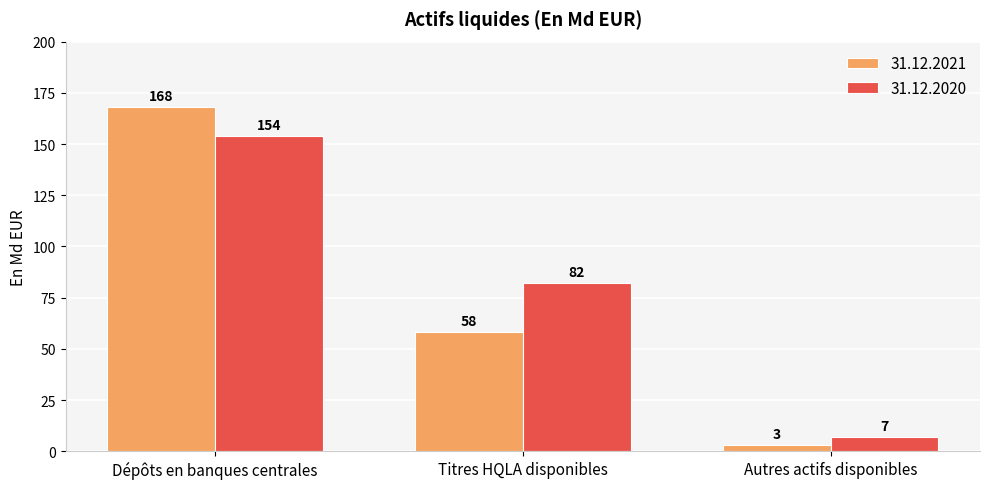

True or false: 31.12.2020 has a value of 204 at Dépôts en banques centrales.

False